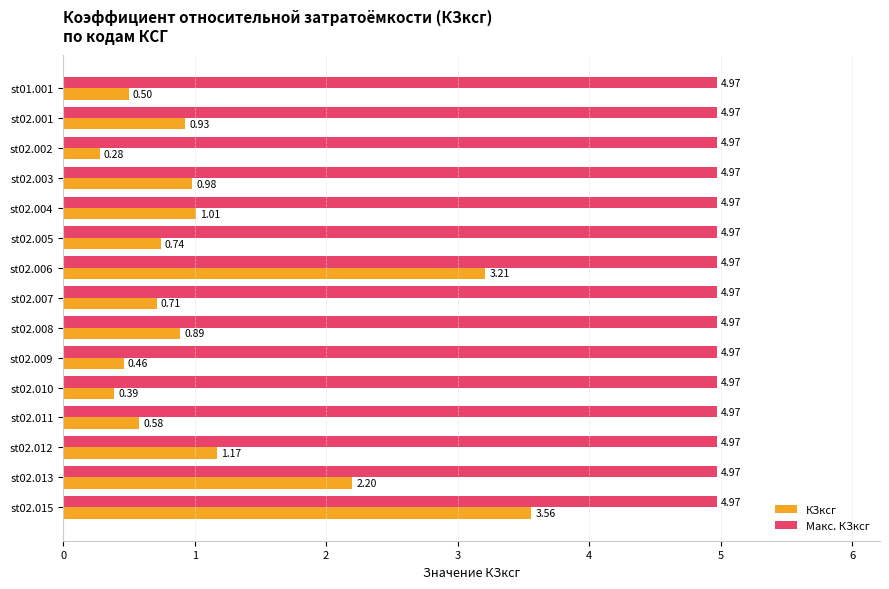

List the series in order of their overall mean, highest first.

Макс. КЗксг, КЗксг